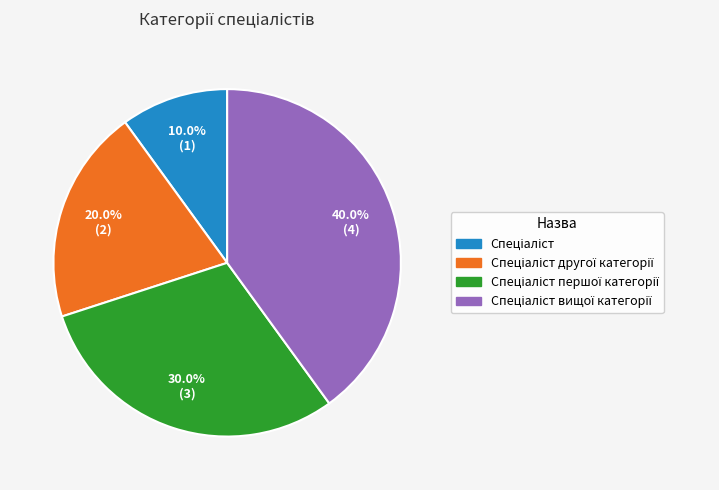

Does any single category account for the majority?

No